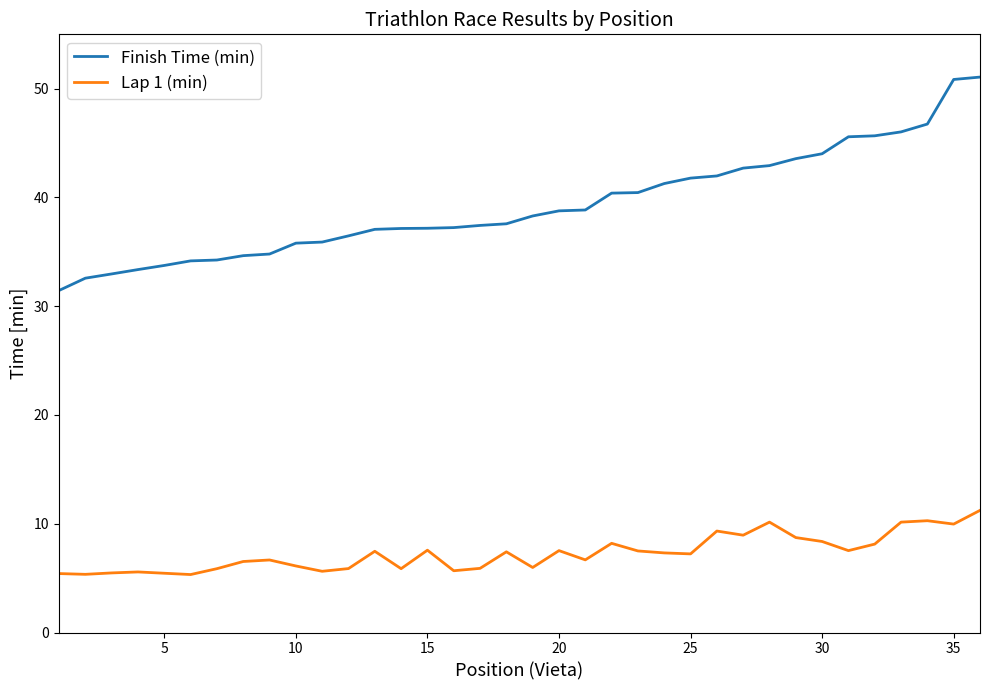

What is the greatest value displayed?

51.1